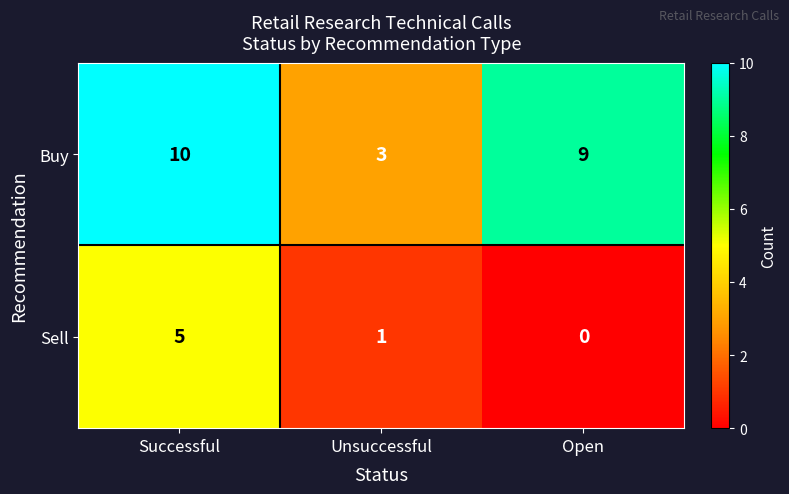

What is the total value across all series at Successful?

15